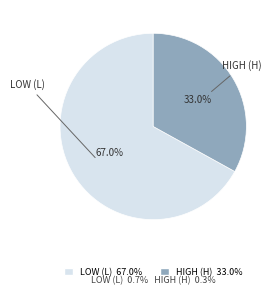

Count the number of slices in the pie.

2